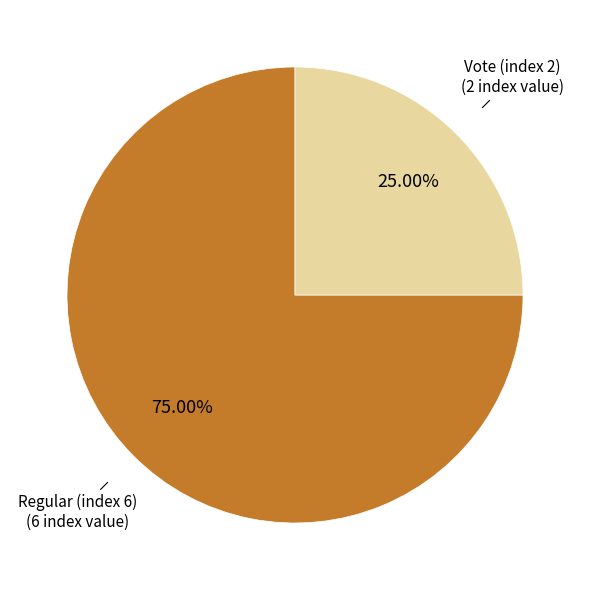

To the nearest percent, what is the difference between the largest and smallest slice percentages?

50%